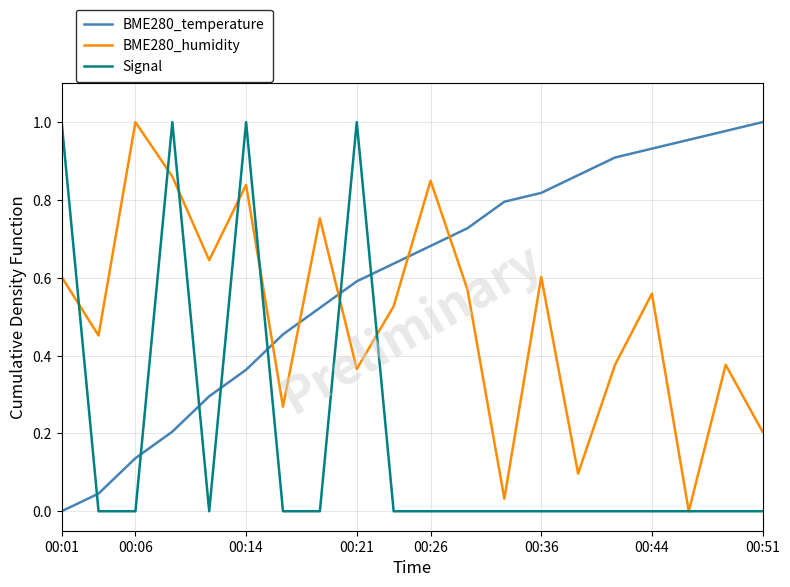

What are all the series names shown in the legend?

BME280_temperature, BME280_humidity, Signal